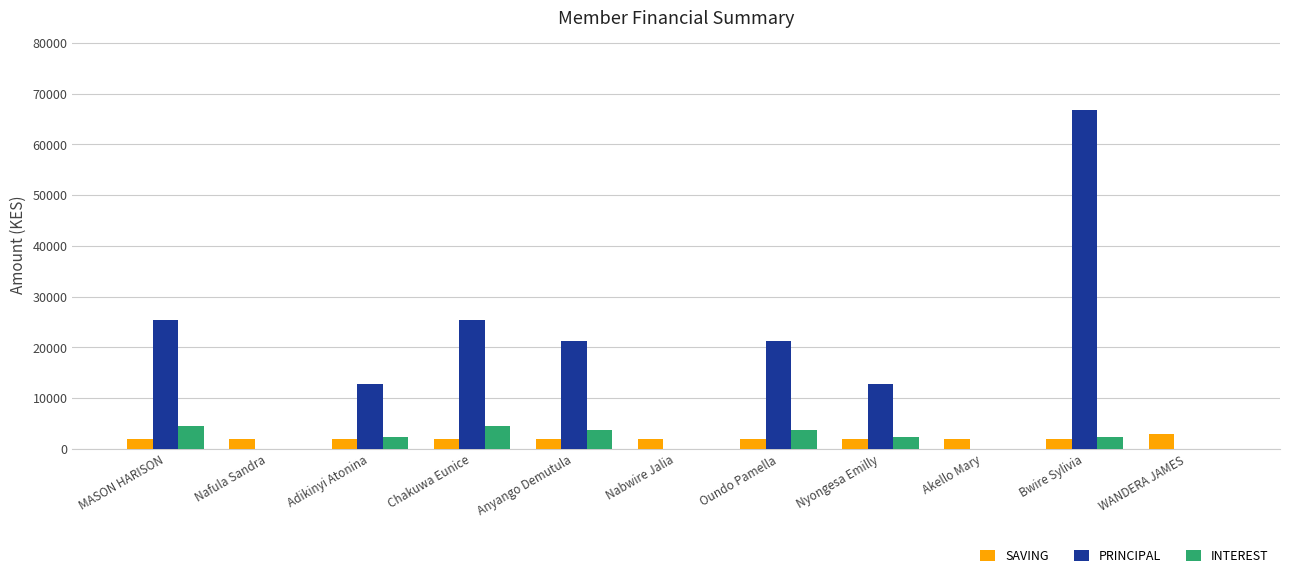

What is the sum of all PRINCIPAL values?

185700